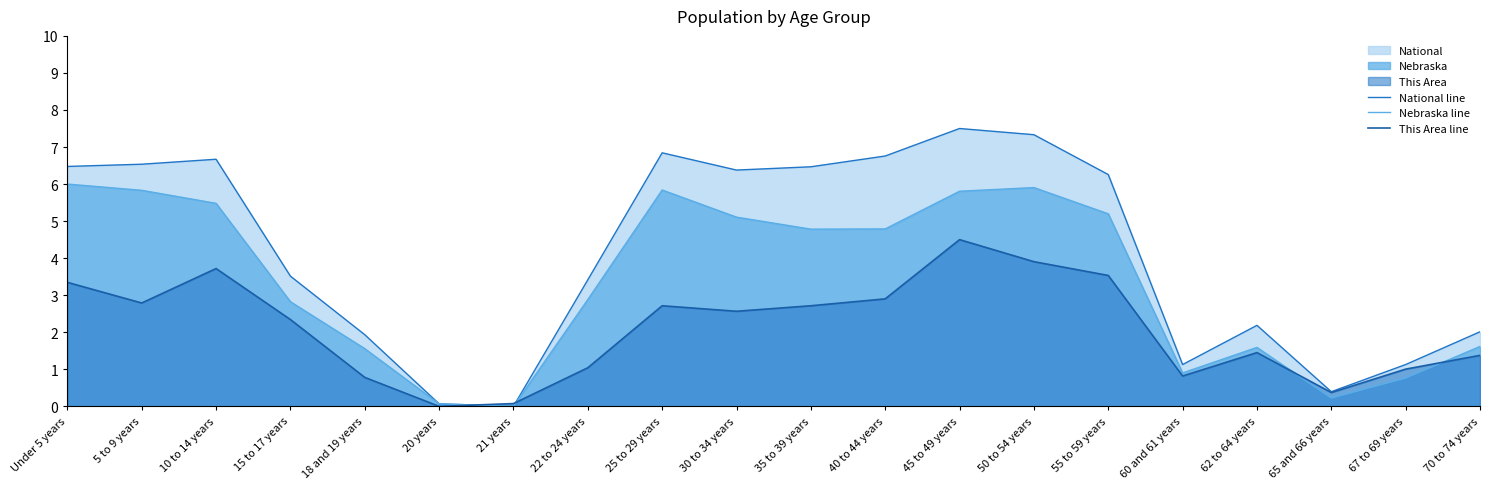

Where is the first local maximum for Nebraska line?

25 to 29 years